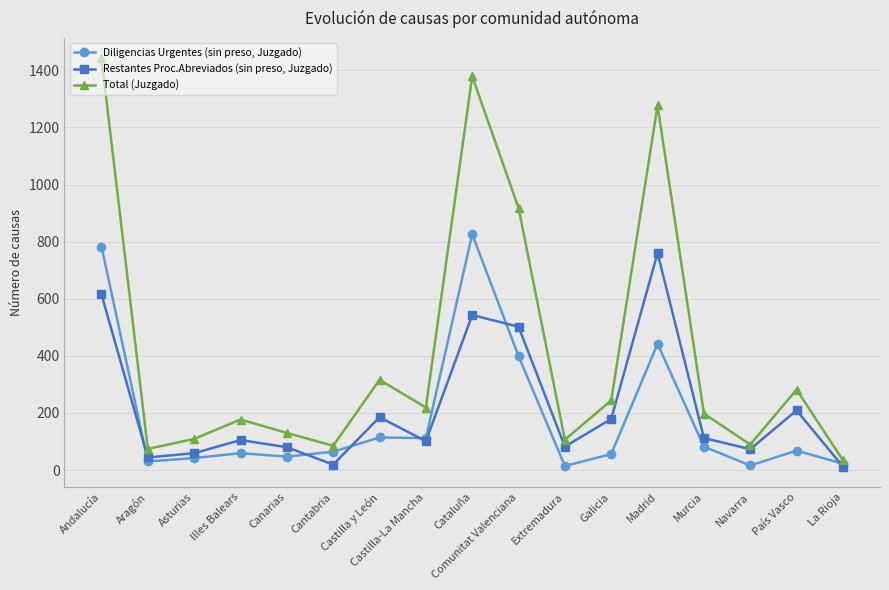

The Total (Juzgado) series shows 1442 at Andalucía. True or false?

True